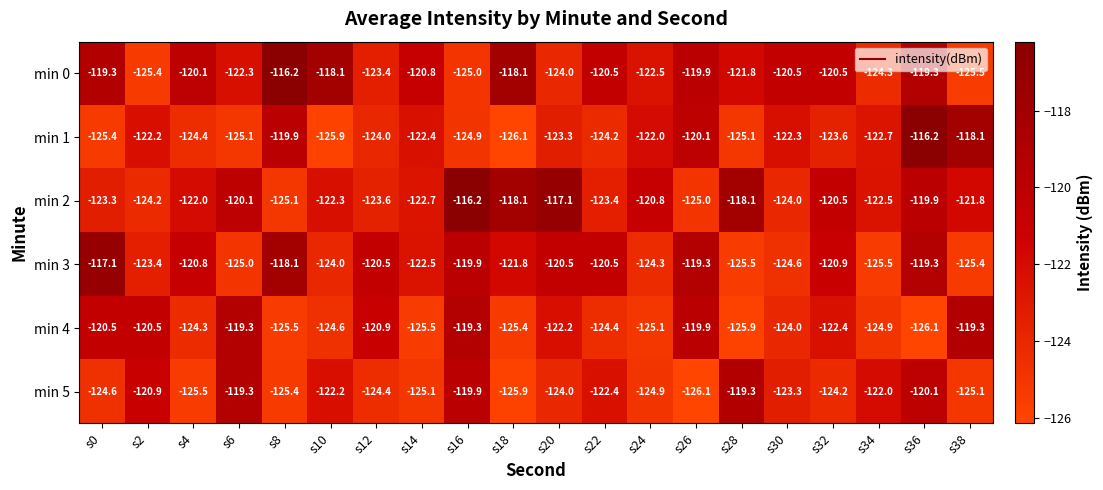

True or false: min 3 has a value of -192.9 at s10.

False